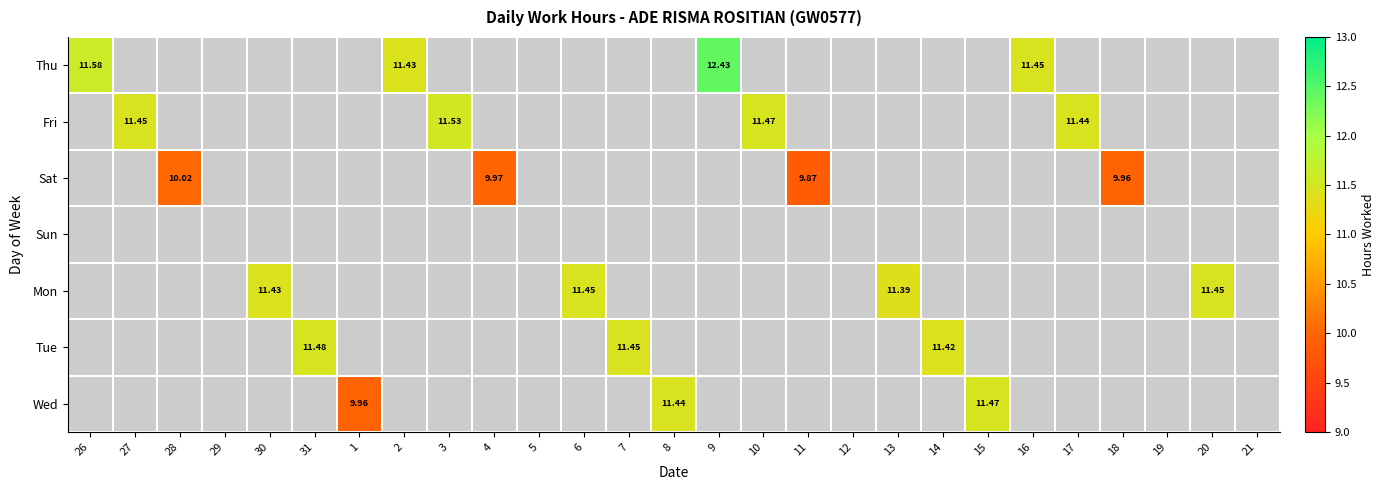

The Thu series shows 20.6 at 9. True or false?

False